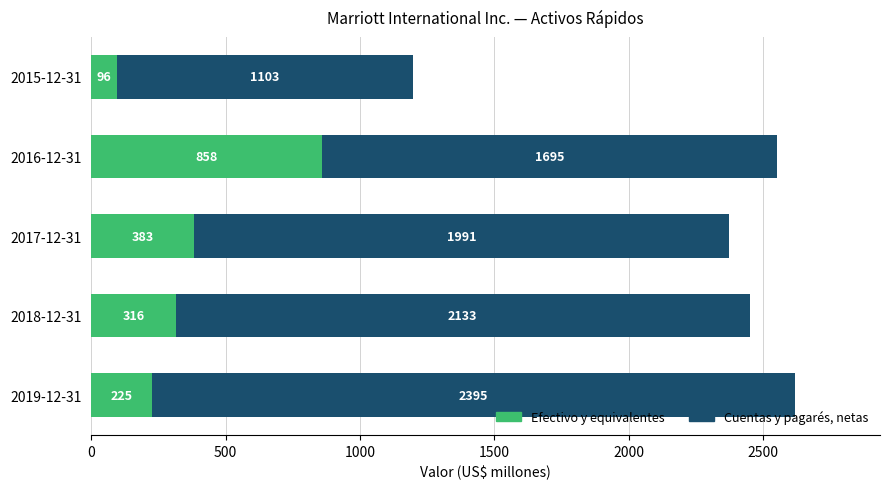

What is the approximate value of Efectivo y equivalentes at 2015-12-31, to the nearest 50?

100